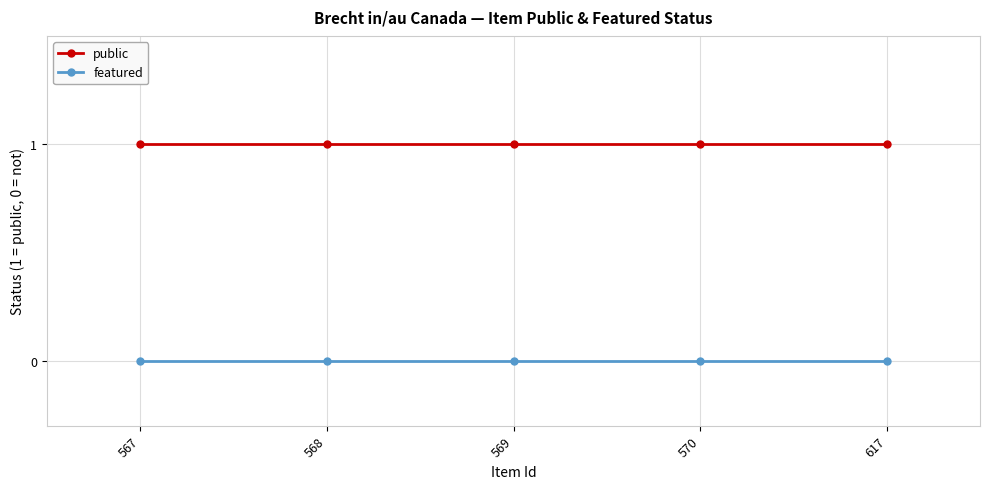

Reading left to right, extract all data points from this chart.

public: 567=1	568=1	569=1	570=1	617=1
featured: 567=0	568=0	569=0	570=0	617=0